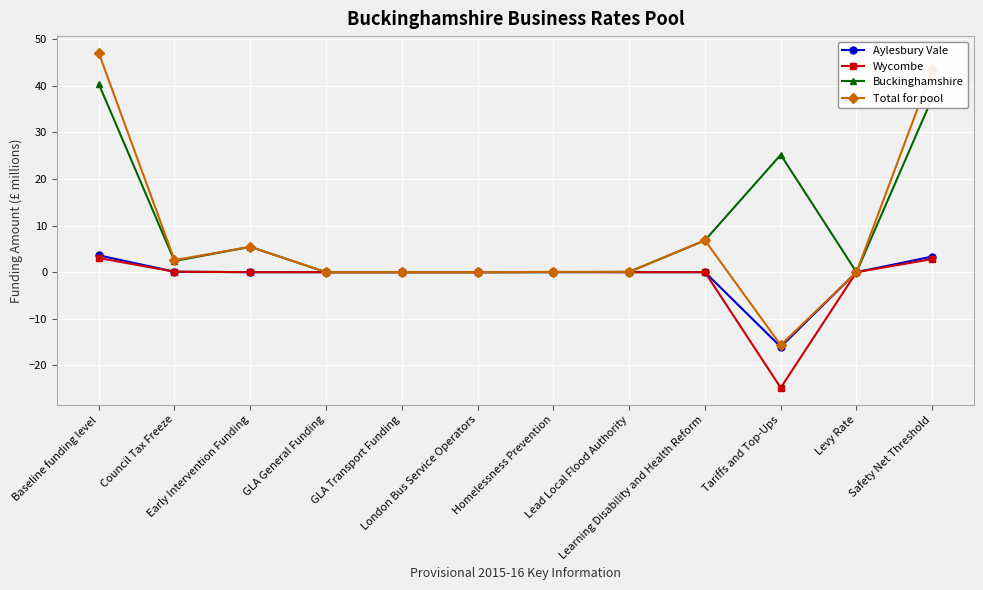

True or false: Total for pool has more than 1 interior local peaks.

True